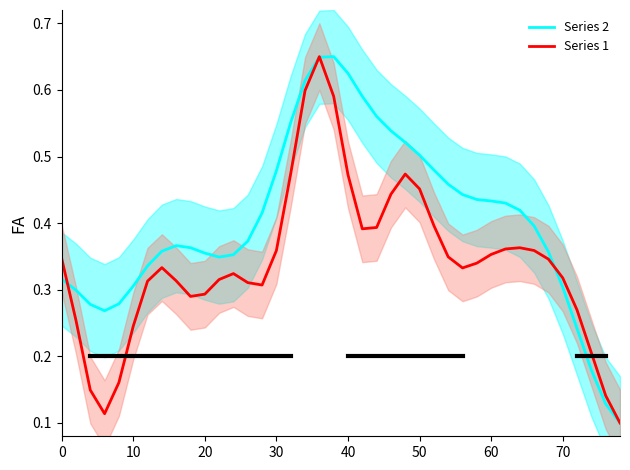

Is this an area chart (filled region under the line)?

No